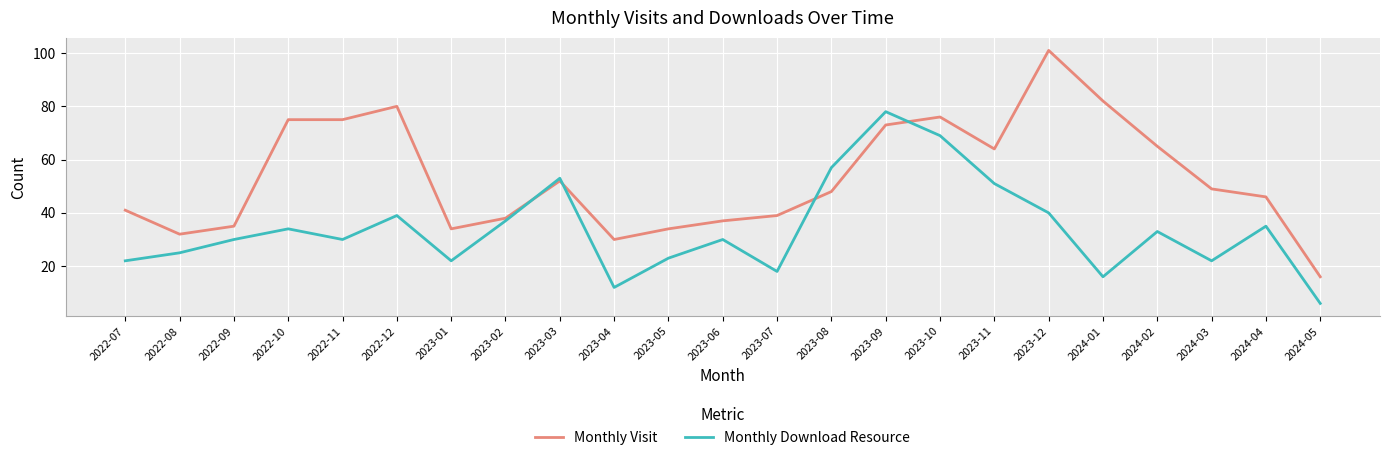

Reading right to left, extract all data points from this chart.

Monthly Visit: 16	46	49	65	82	101	64	76	73	48	39	37	34	30	52	38	34	80	75	75	35	32	41
Monthly Download Resource: 6	35	22	33	16	40	51	69	78	57	18	30	23	12	53	37	22	39	30	34	30	25	22